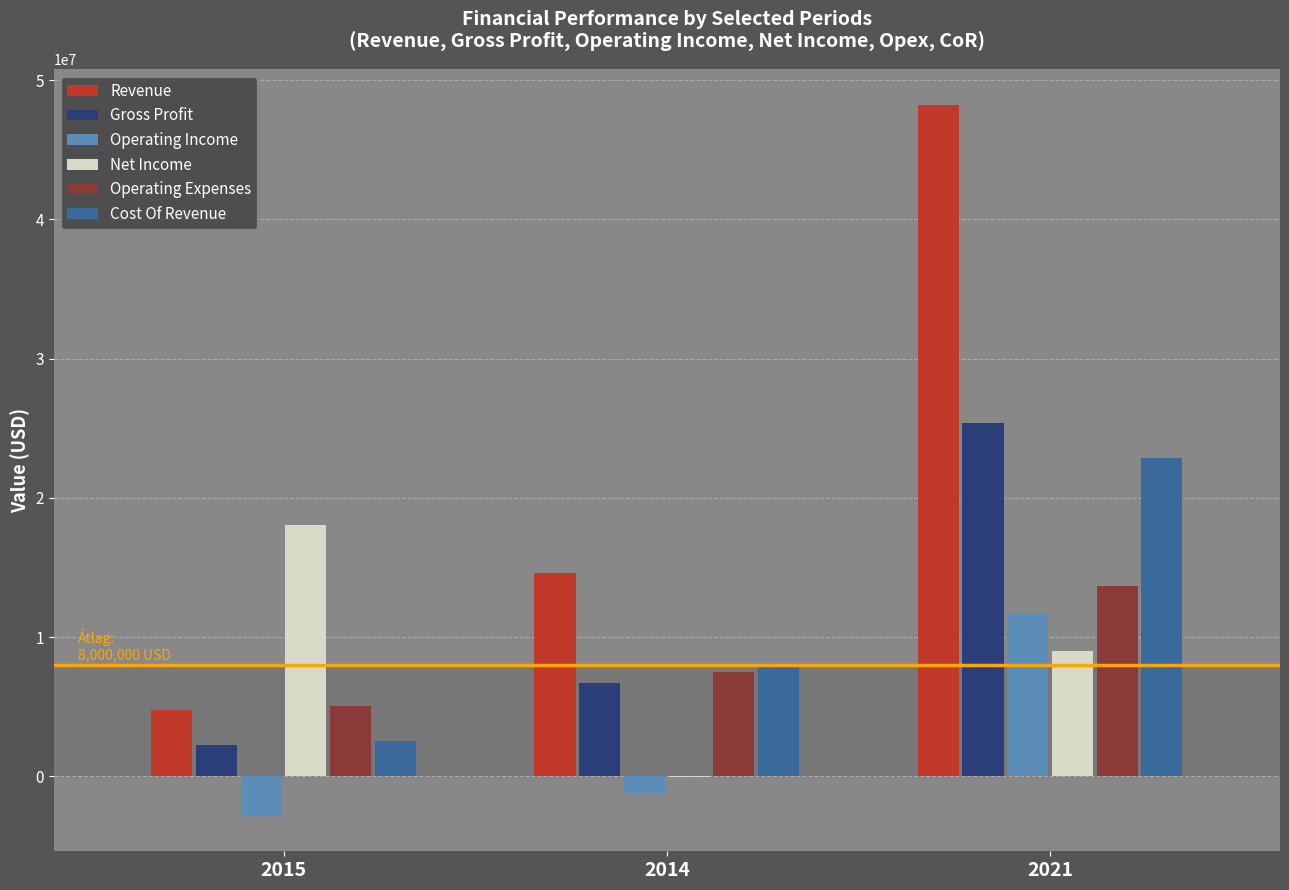

What is the total value across all series at 2021?

130881000